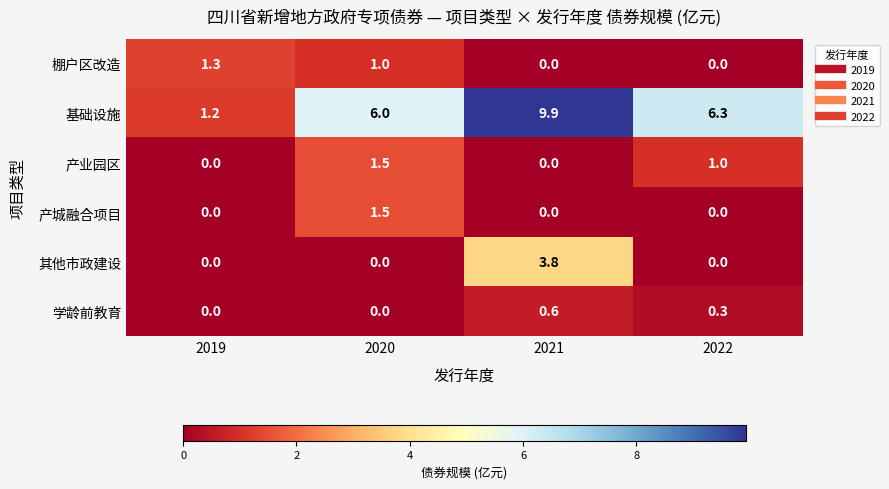

Count the 产城融合项目 values in the range 0 to 1.

3